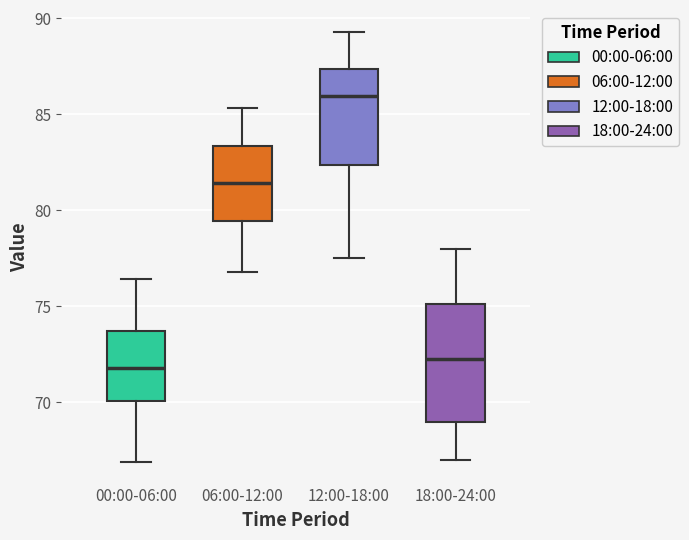

Reading left to right, transcribe this box plot: for each box, give where its median line is, the range the box spans, and where its two whiskers end, as read against the y-axis. The values are not printed on the chart, so give them approximately, as read against the axis.

00:00-06:00: median 72.0, box 70.0 to 73.5, whiskers 67.0 to 76.5
06:00-12:00: median 81.5, box 79.5 to 83.5, whiskers 77.0 to 85.5
12:00-18:00: median 86.0, box 82.5 to 87.5, whiskers 77.5 to 89.5
18:00-24:00: median 72.5, box 69.0 to 75.0, whiskers 67.0 to 78.0